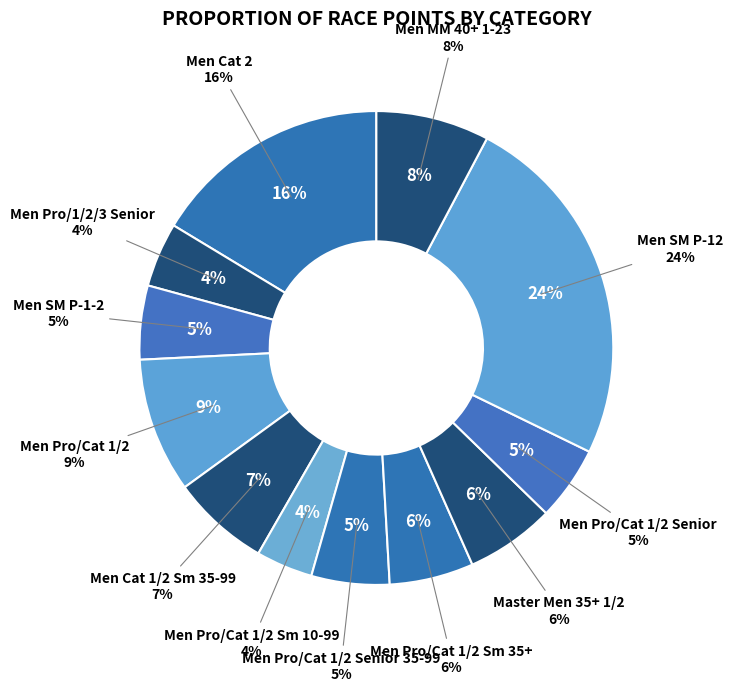

To the nearest percent, what is the difference between the Men Cat 1/2 Sm 35-99 and Men MM 40+ 1-23 slice percentages?

1%